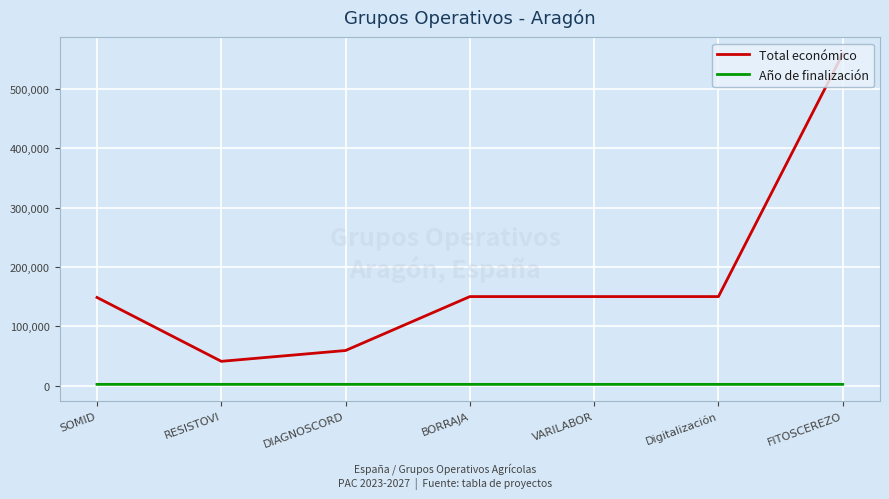

True or false: Total económico has a value of 148534 at SOMID.

True